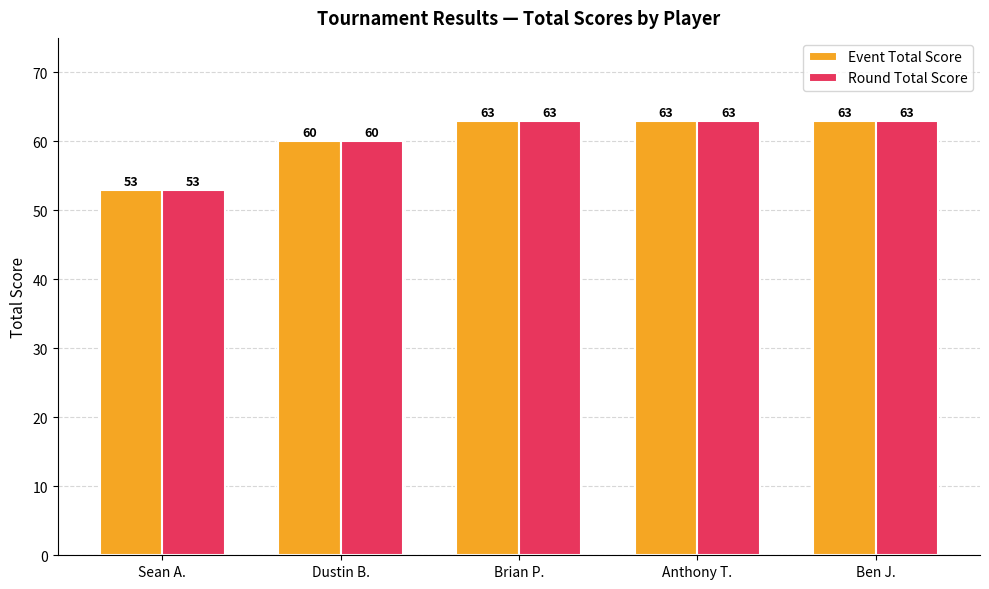

How many values in the Event Total Score series are below 63?

2